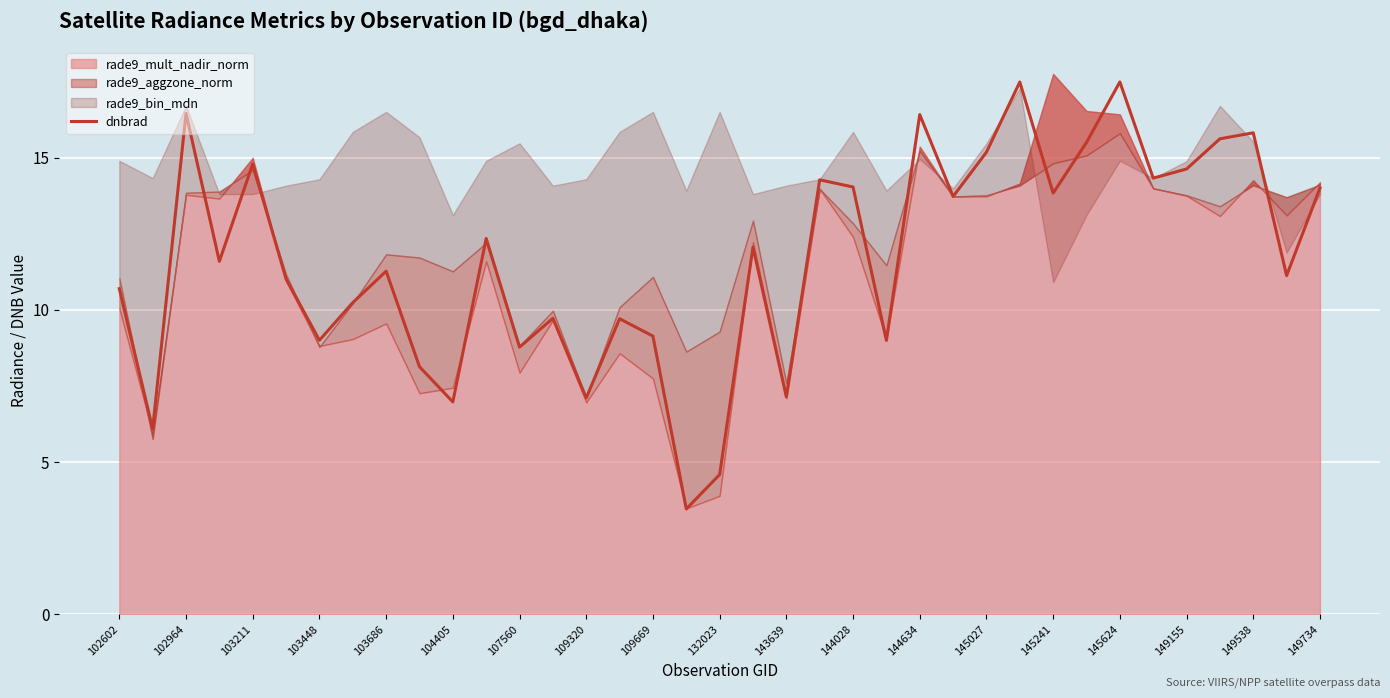

What is the lowest value of the dnbrad series?

3.5